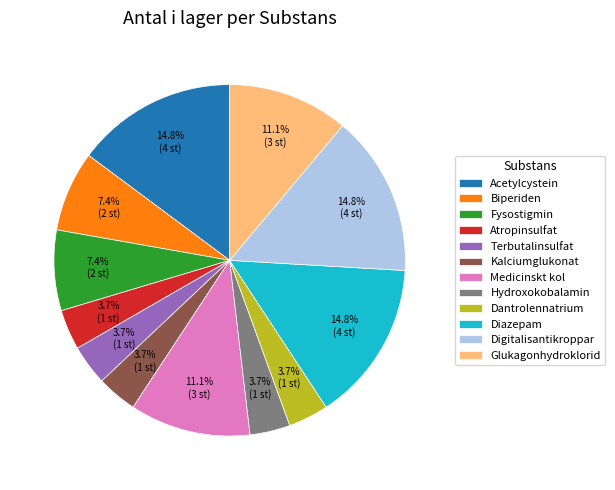

How many segments does this pie chart have?

12